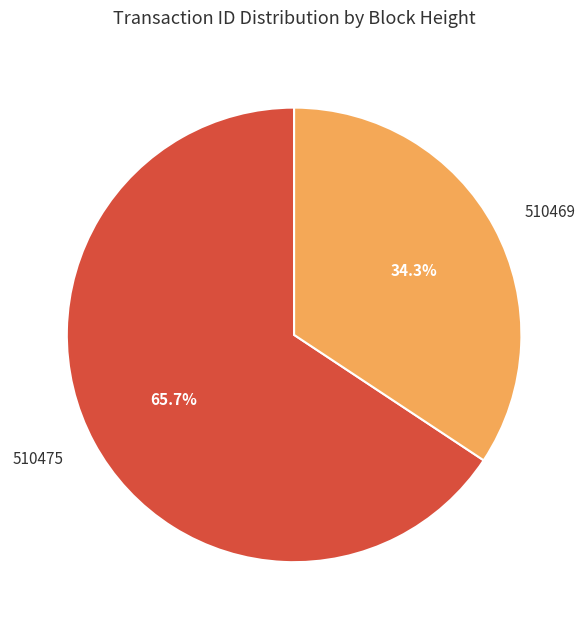

What percentage is the 510475 slice, to the nearest percent?

66%